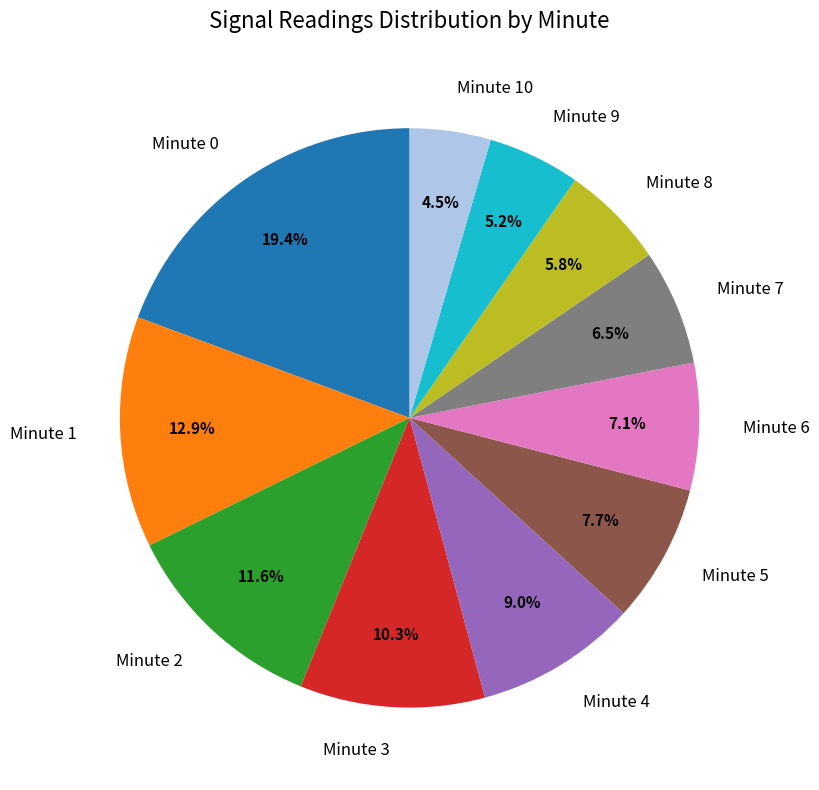

Is there a majority slice in this chart?

No